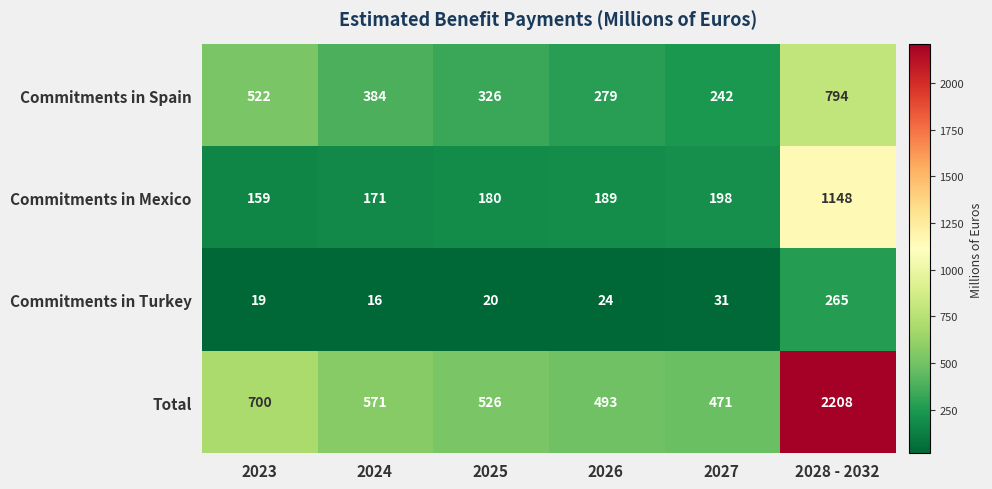

What is the difference between the Commitments in Turkey values at 2025 and 2026?

4